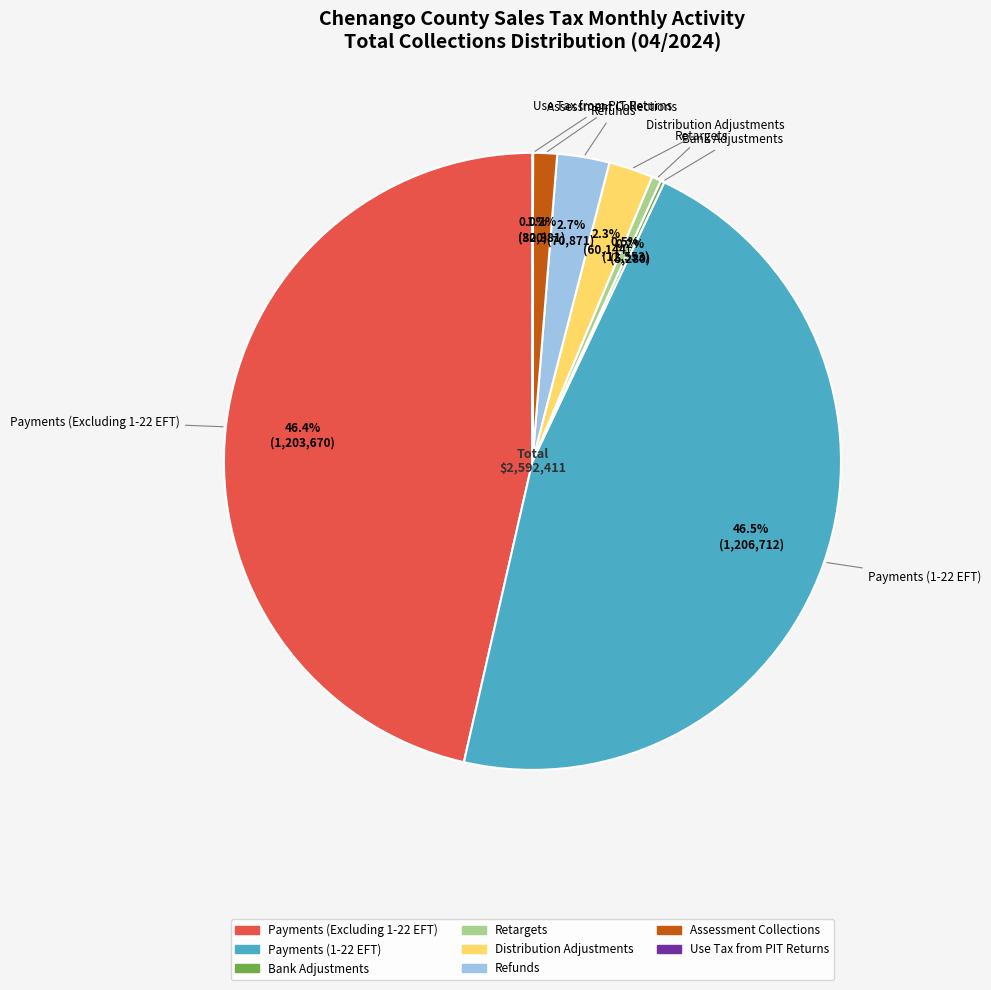

True or false: Refunds accounts for 12% of the total.

False